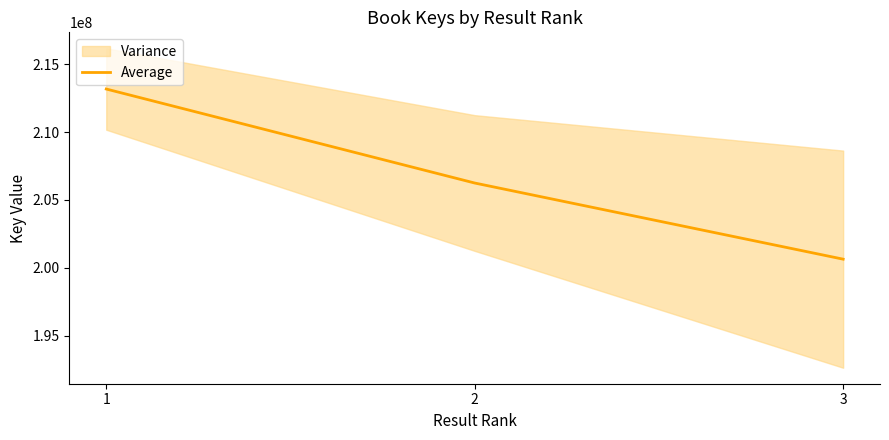

What is the difference between the maximum and minimum values?

12536332